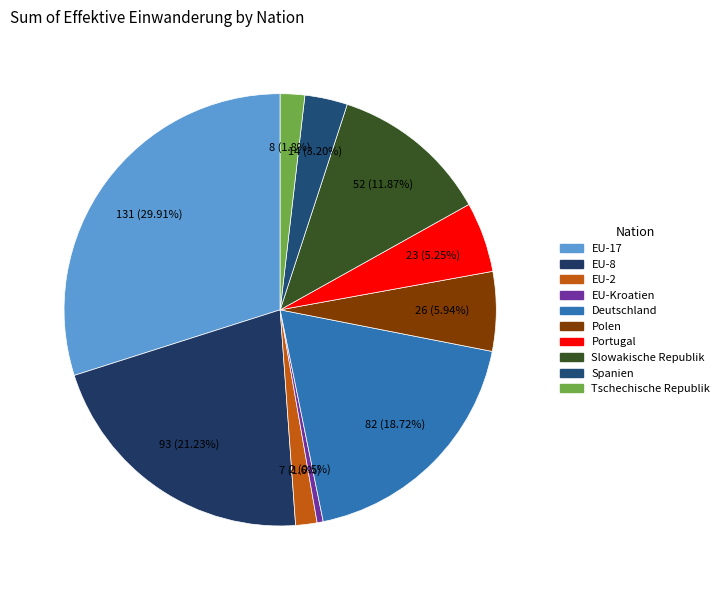

To the nearest percent, what is the combined percentage of Spanien and EU-Kroatien?

4%